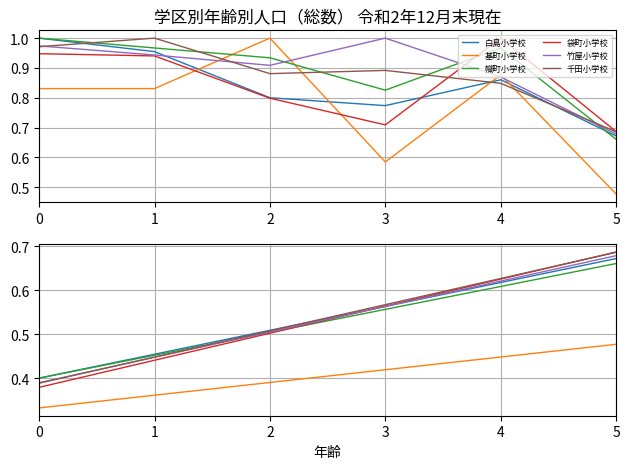

The 竹屋小学校 series shows 0.2 at 4. True or false?

False